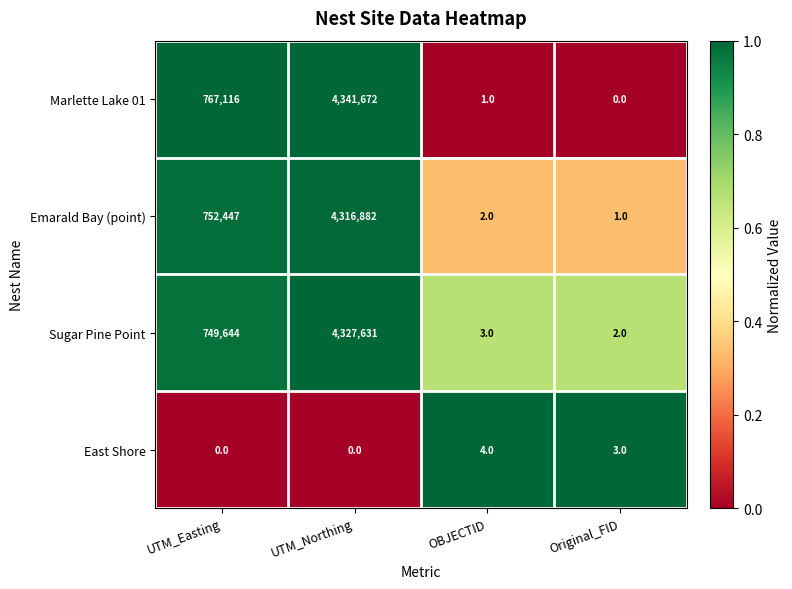

The value of Marlette Lake 01 at Original_FID is 0. True or false?

True